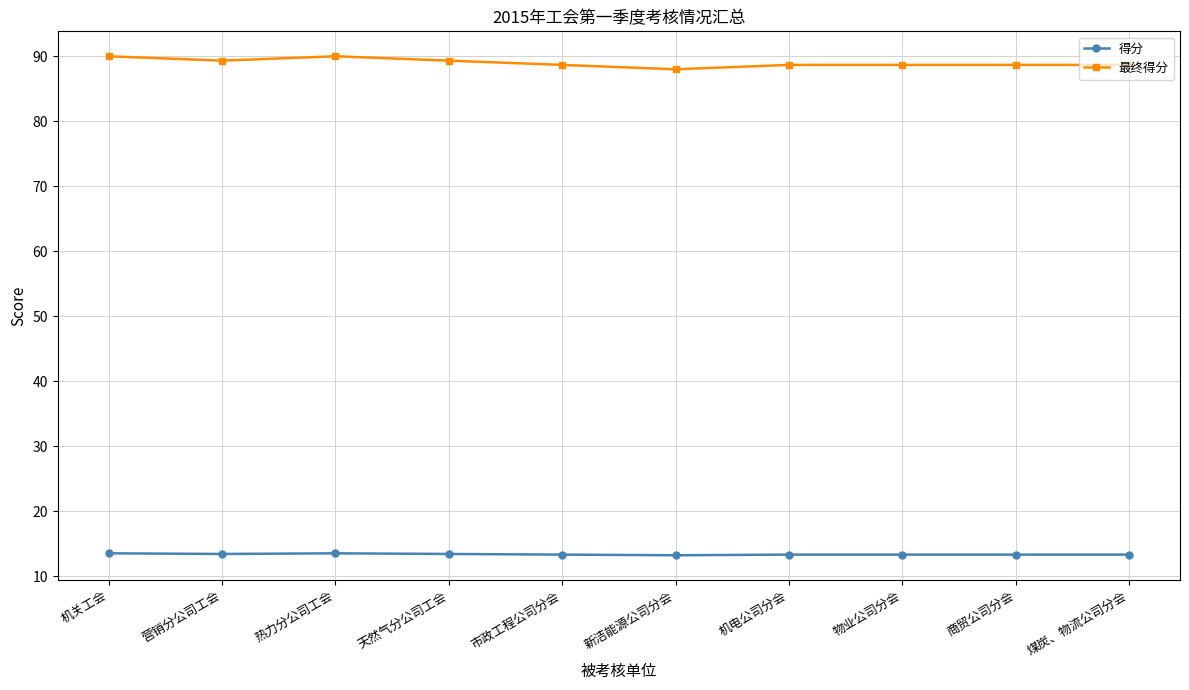

What are all the series names shown in the legend?

得分, 最终得分